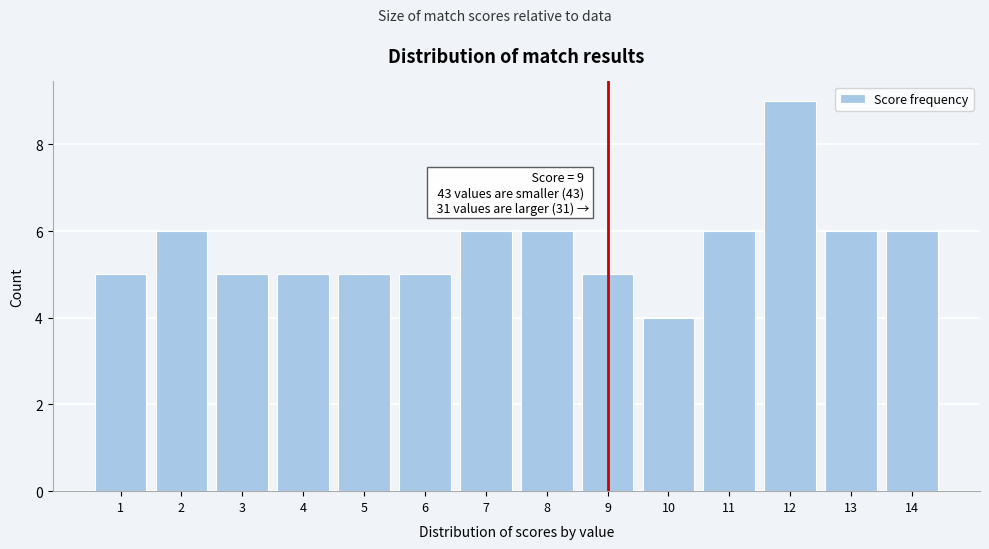

Which range on the x-axis has the tallest bar?

11.5 to 12.5